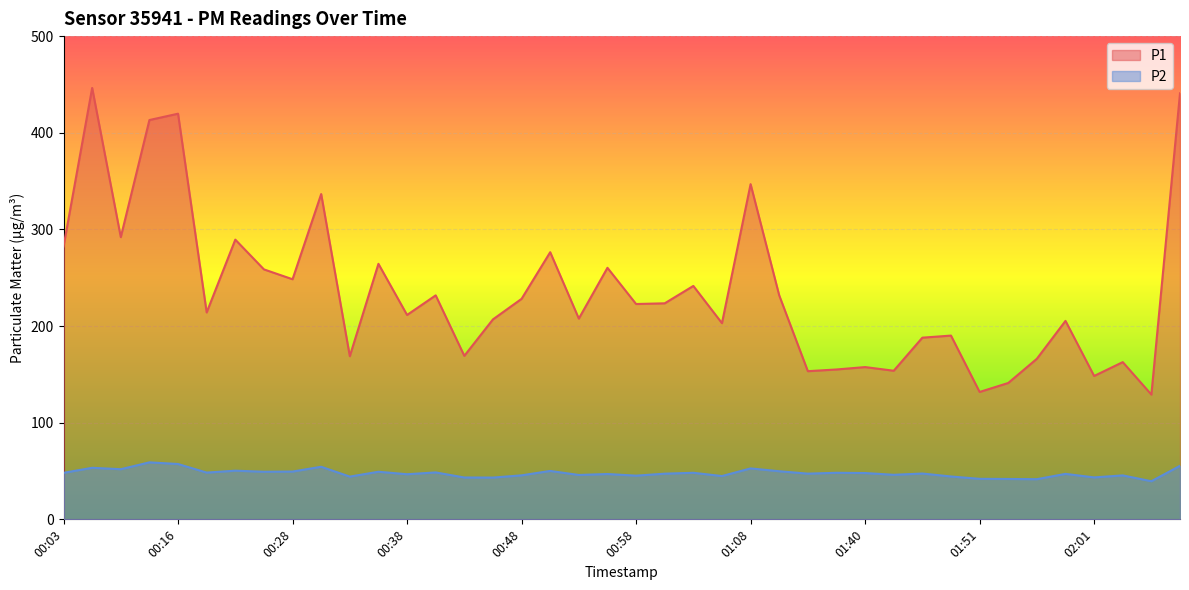

What is the difference between the highest and lowest values at 00:36?

215.1